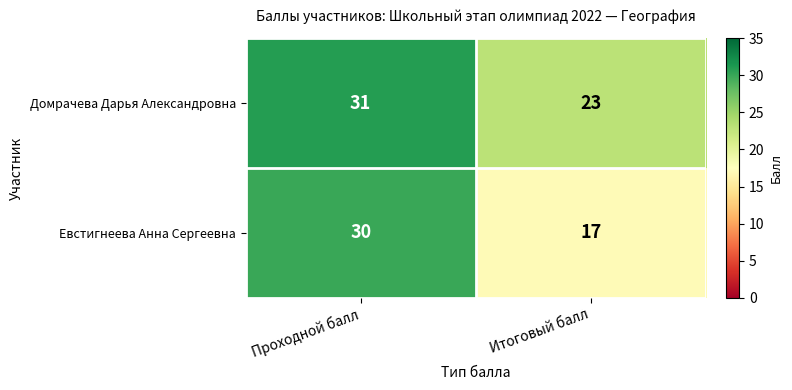

What is the average value of the Евстигнеева Анна Сергеевна series?

24